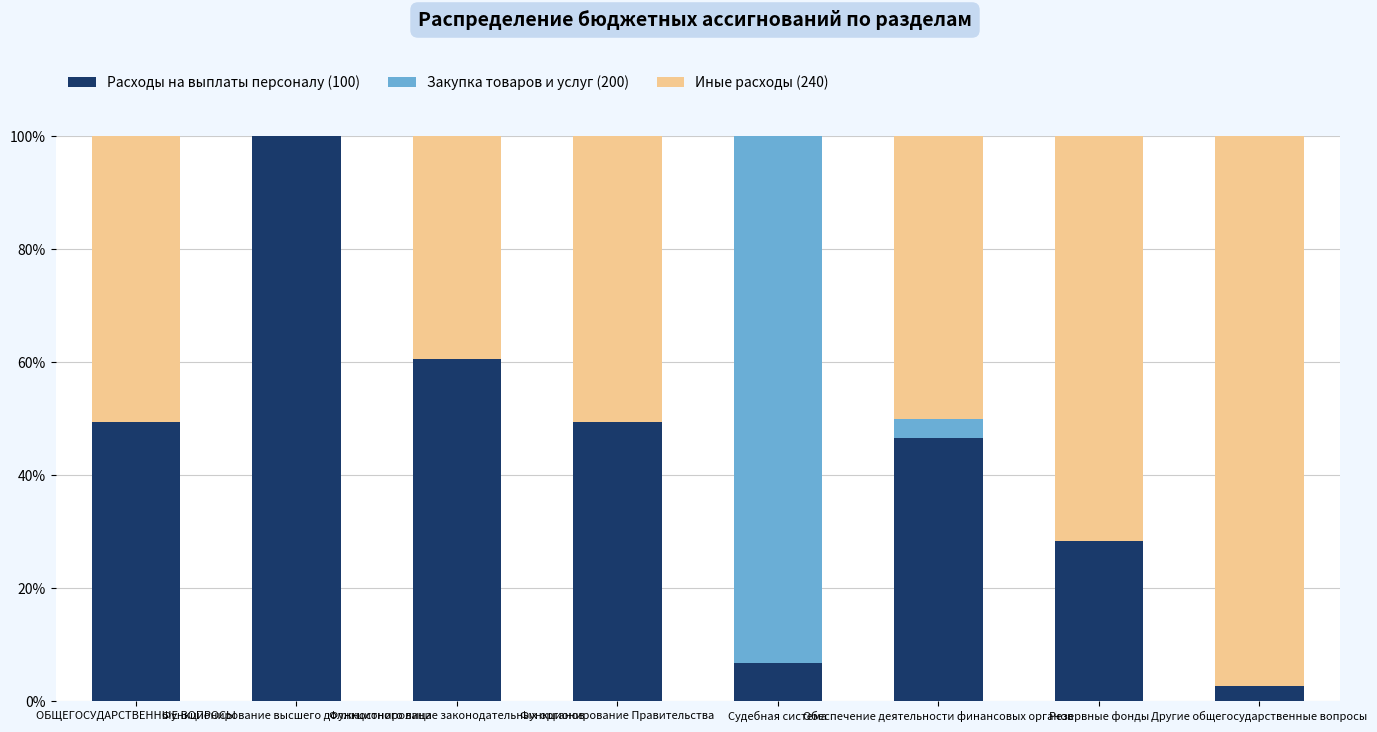

What is the highest value of the Расходы на выплаты персоналу (100) series?

100.0